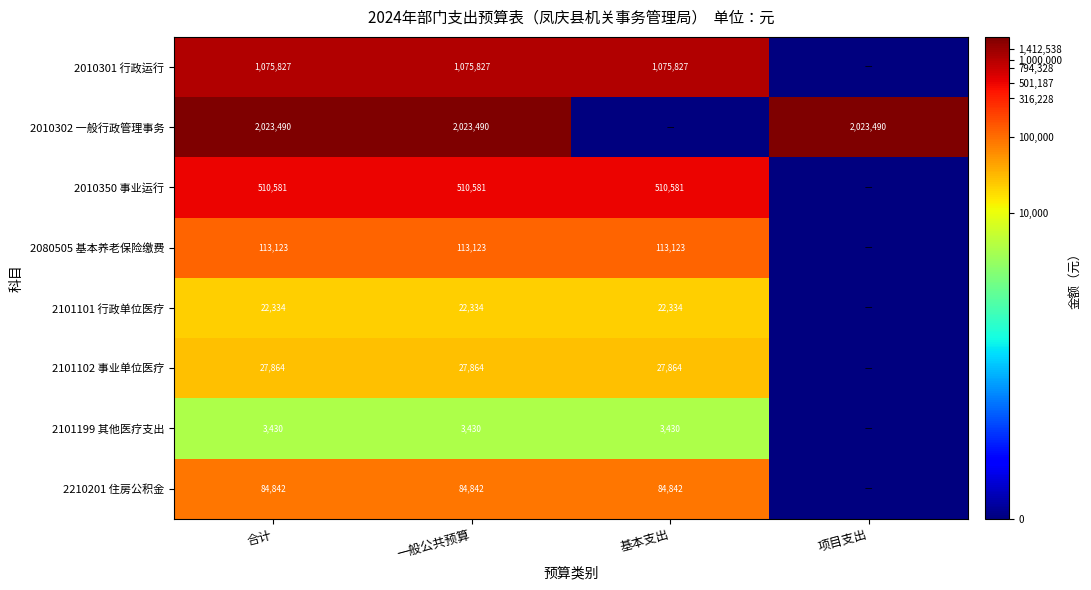

The 2210201 住房公积金 series shows 84842 at 基本支出. True or false?

True